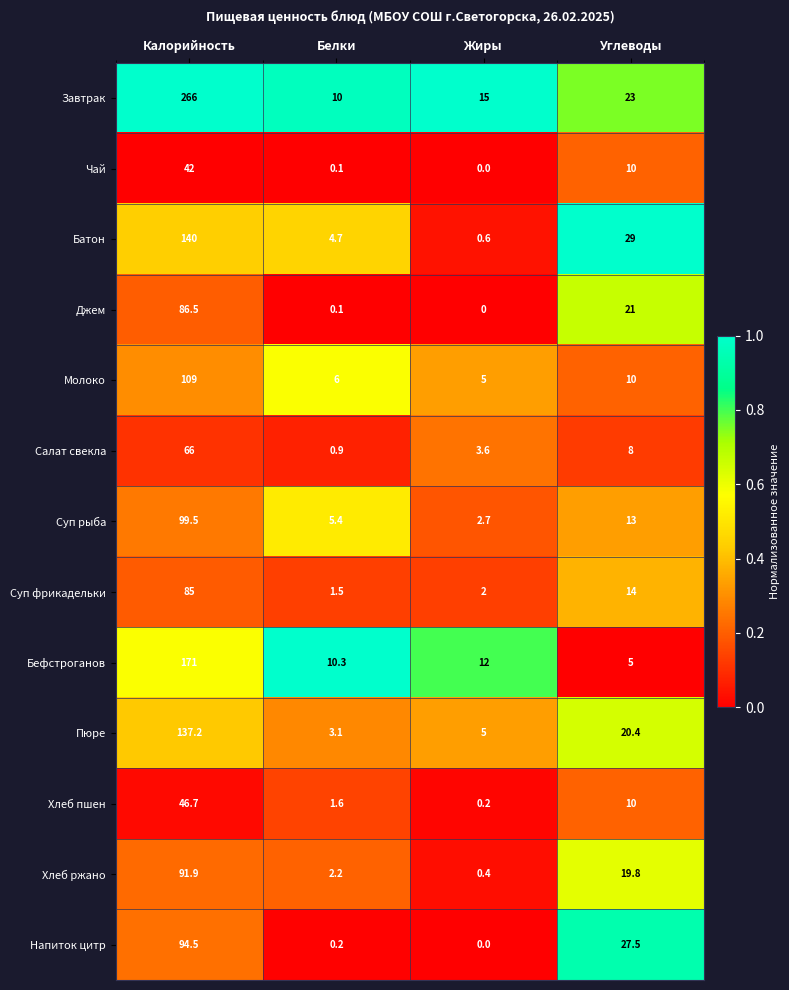

Rank the series by their maximum value, from lowest to highest.

Чай, Хлеб пшен, Салат свекла, Суп фрикадельки, Джем, Хлеб ржано, Напиток цитр, Суп рыба, Молоко, Пюре, Батон, Бефстроганов, Завтрак